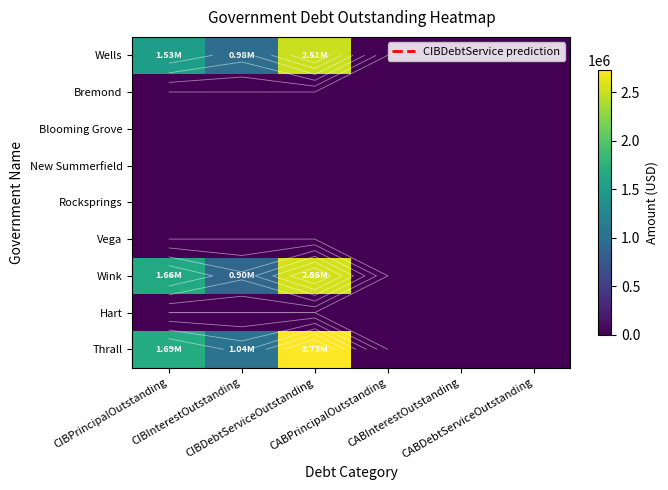

The value of Thrall at CABInterestOutstanding is 834855.2. True or false?

False